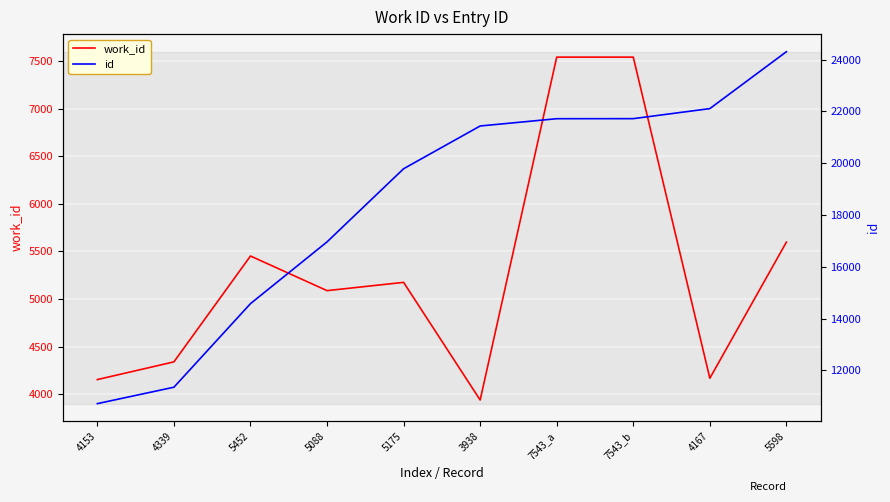

Reading left to right, list all the values displayed in this chart.

work_id: 4153	4339	5452	5088	5175	3938	7543	7543	4167	5598
id: 10712	11346	14574	16960	19785	21437	21718	21720	22108	24306